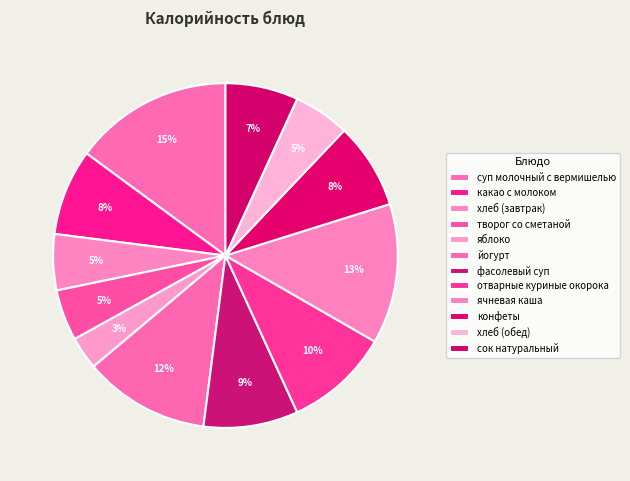

Count the number of slices in the pie.

12